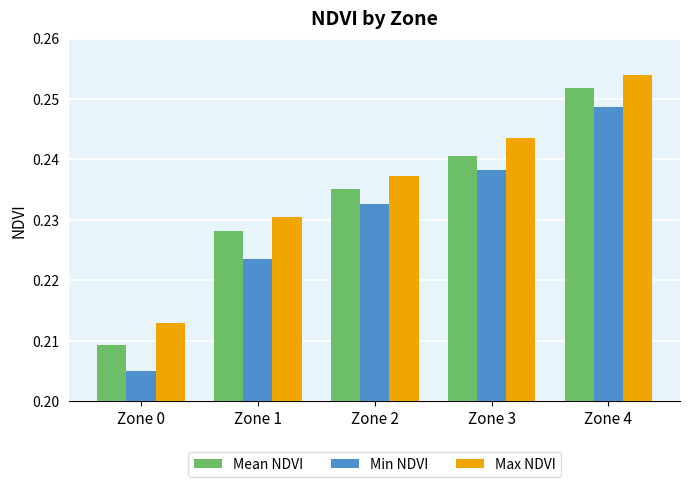

List the series in order of their peak value, highest first.

Max NDVI, Mean NDVI, Min NDVI